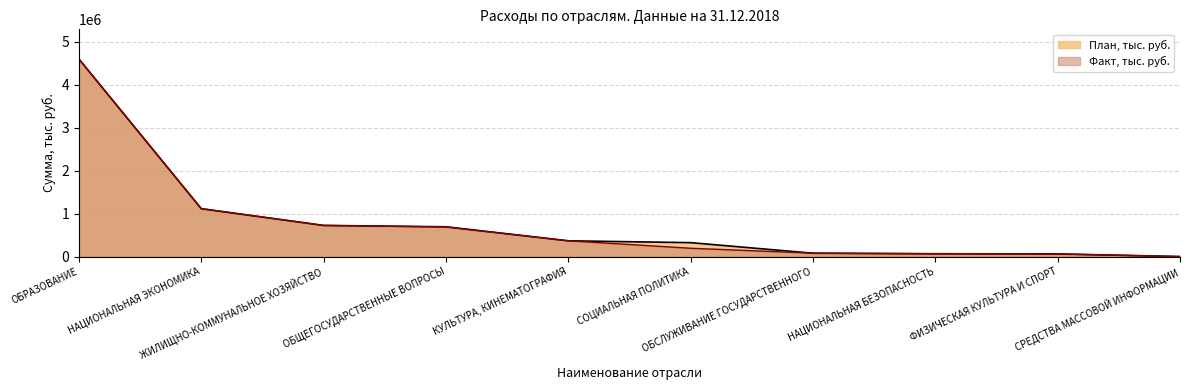

True or false: План, тыс. руб. and Факт, тыс. руб. cross at least once.

False